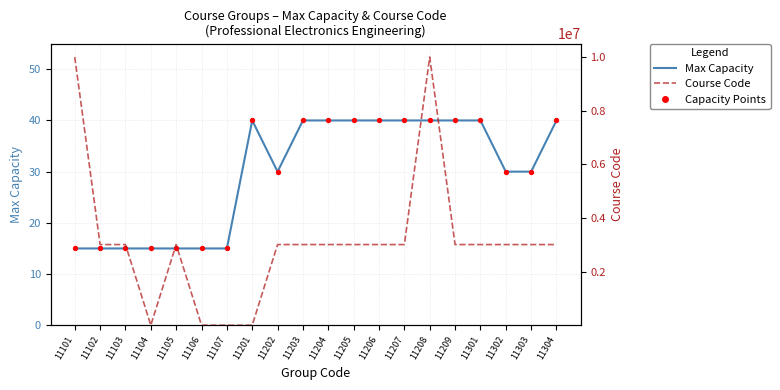

Which series contains the lowest Y value?

Max Capacity